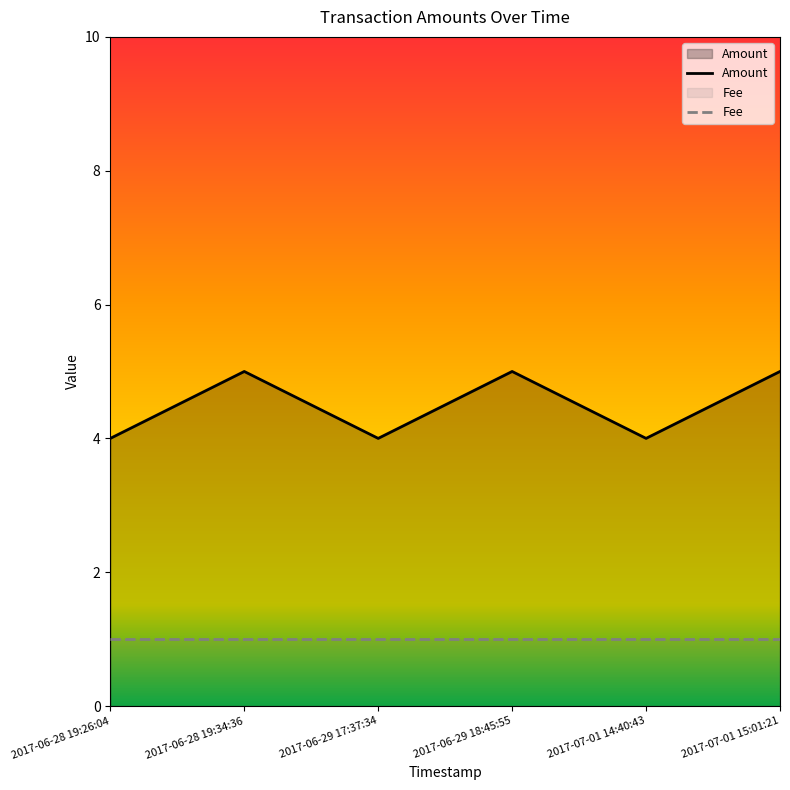

Rank the categories by value from highest to lowest.

2017-06-28 19:34:36, 2017-06-29 18:45:55, 2017-07-01 15:01:21, 2017-06-28 19:26:04, 2017-06-29 17:37:34, 2017-07-01 14:40:43